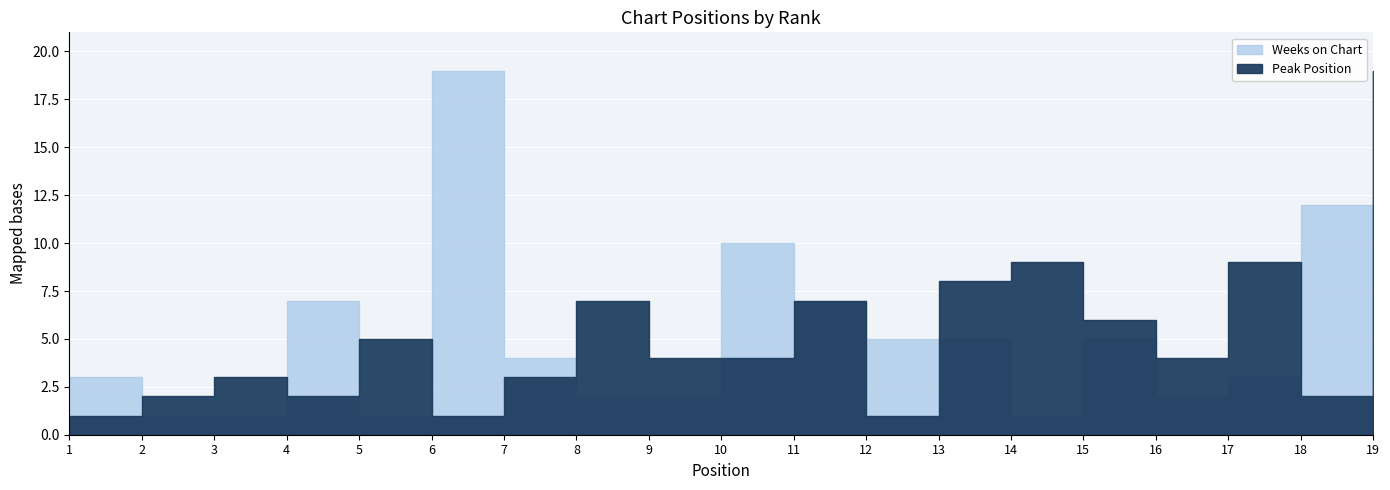

Which series has the largest total across all categories?

Peak Position